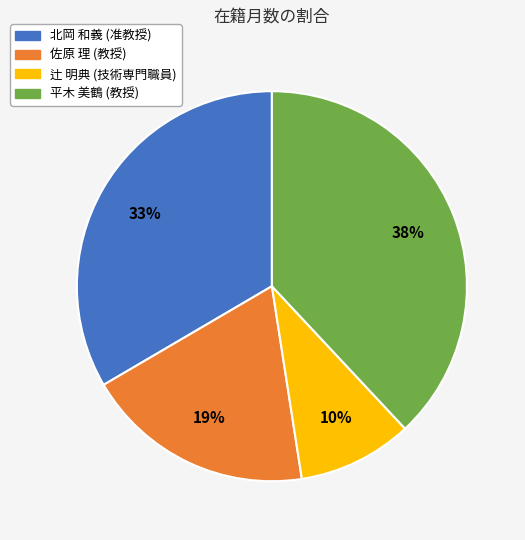

Does 辻 明典 (技術専門職員) represent more than half of the total?

No